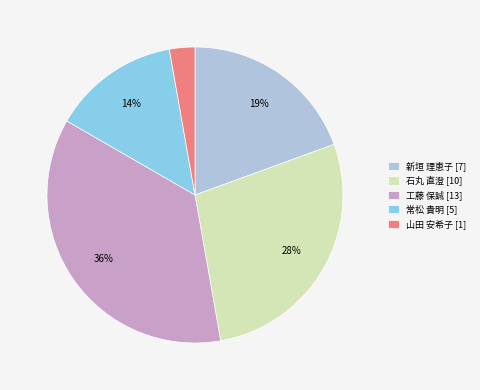

What is the largest slice in the pie chart?

工藤 保誠 [13]